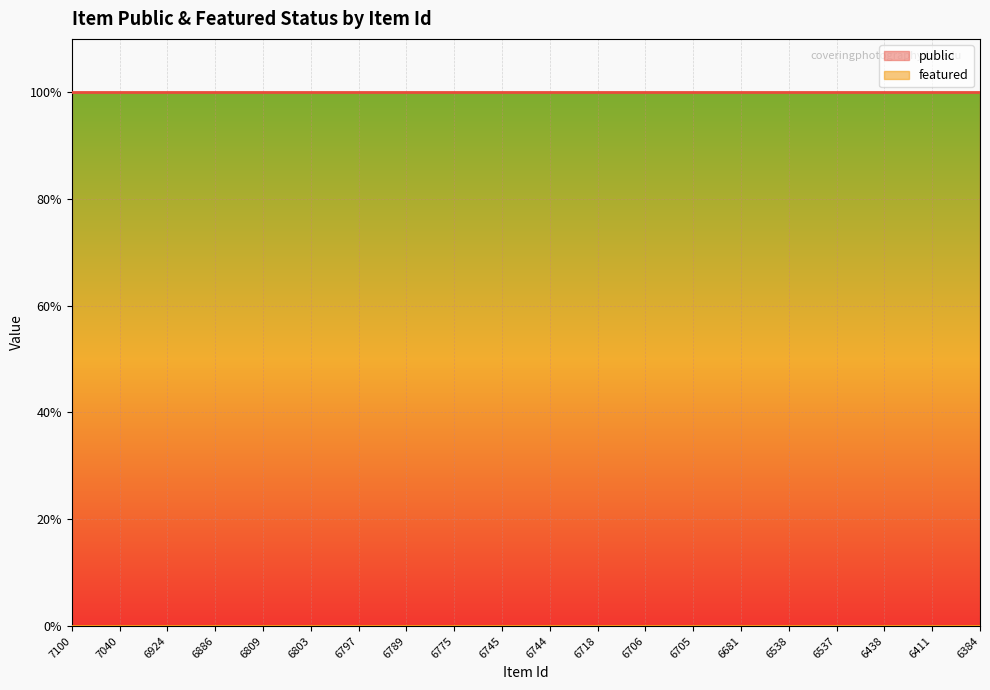

What is the value of the public point at the 17th from the left?

1